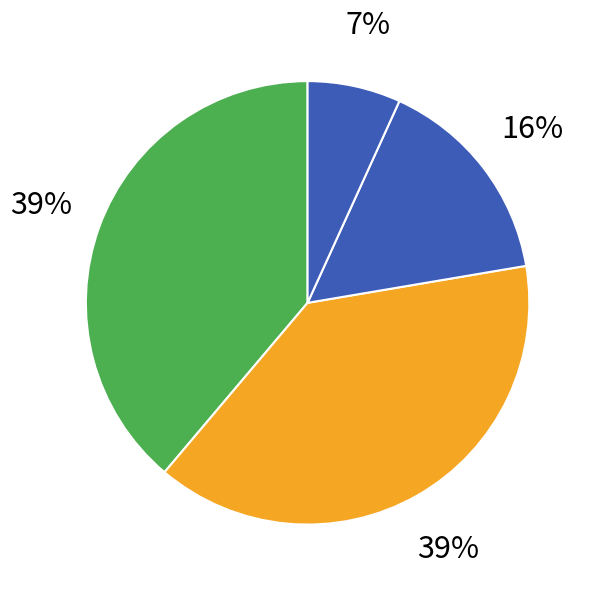

Which slice is the smallest?

колбаса отварная